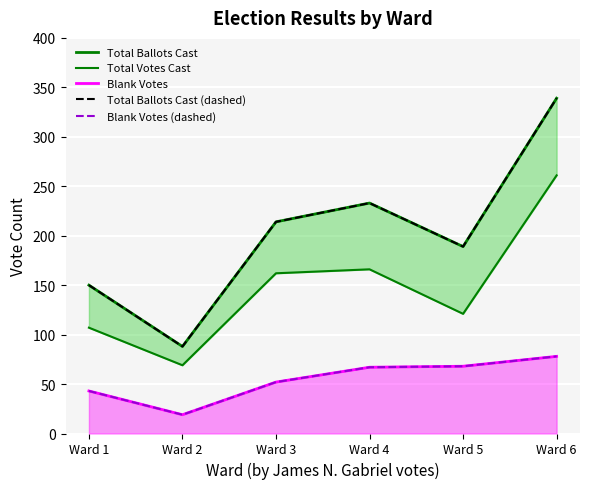

How many categories are shown in the chart?

6